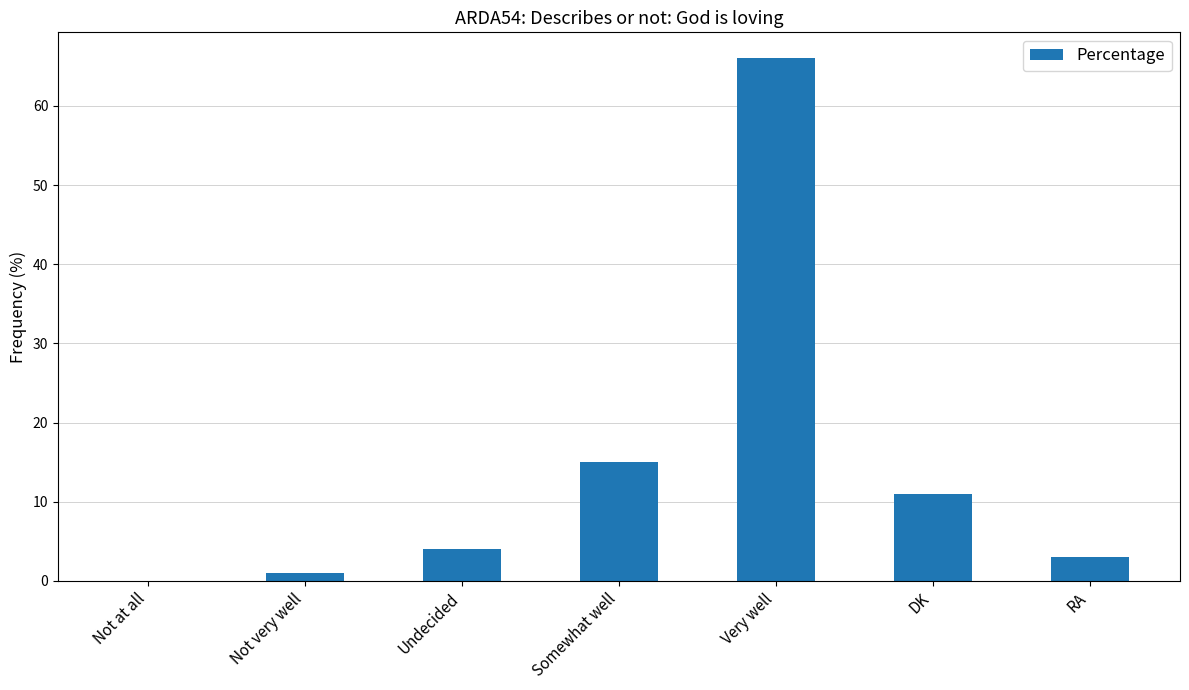

How many series are shown in this chart?

1